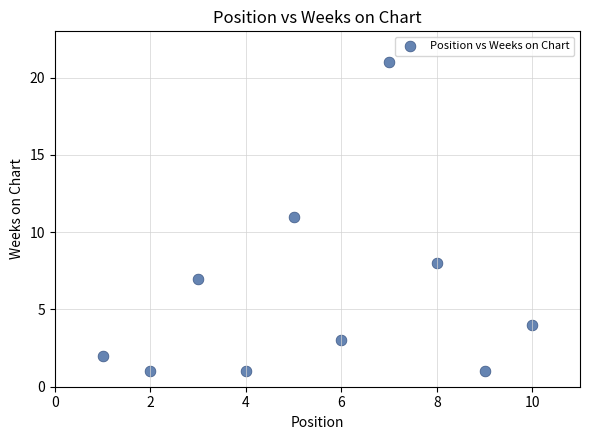

What is the range of Y values (max minus min)?

20